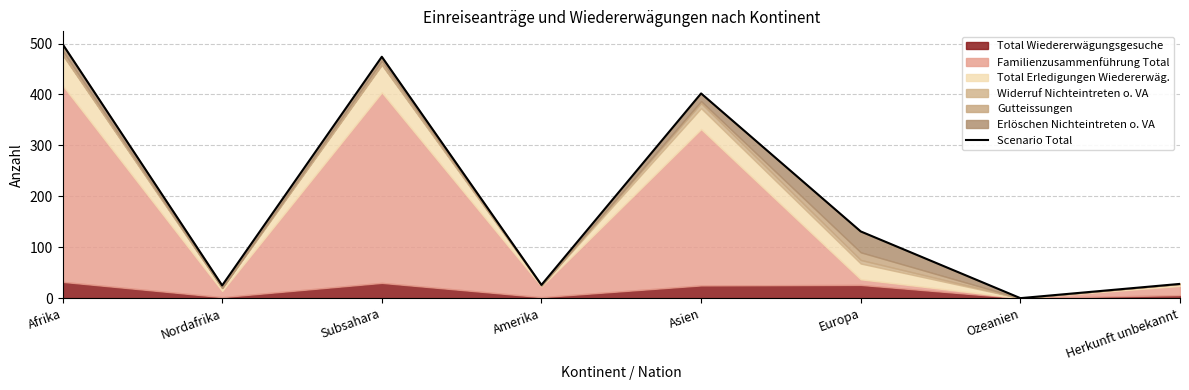

The value at Subsahara is 474. True or false?

True